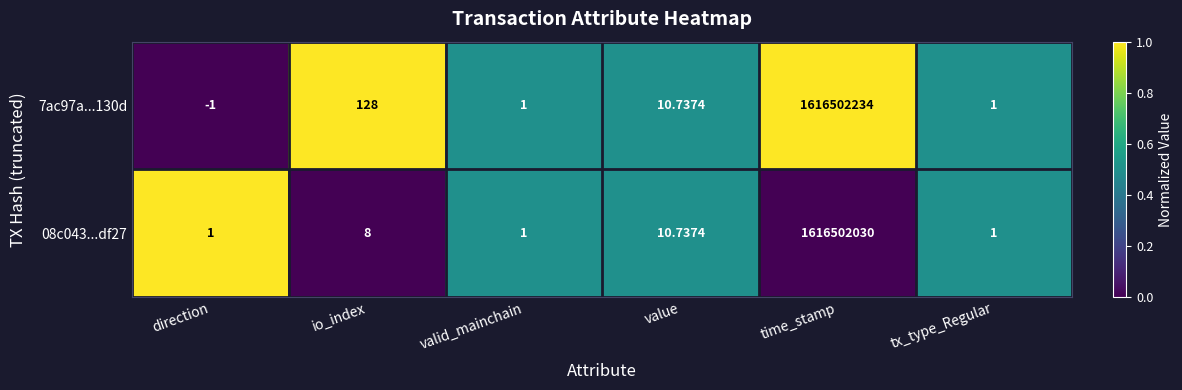

Is the value of 08c043...df27 at time_stamp greater than the value of 7ac97a...130d at valid_mainchain?

Yes